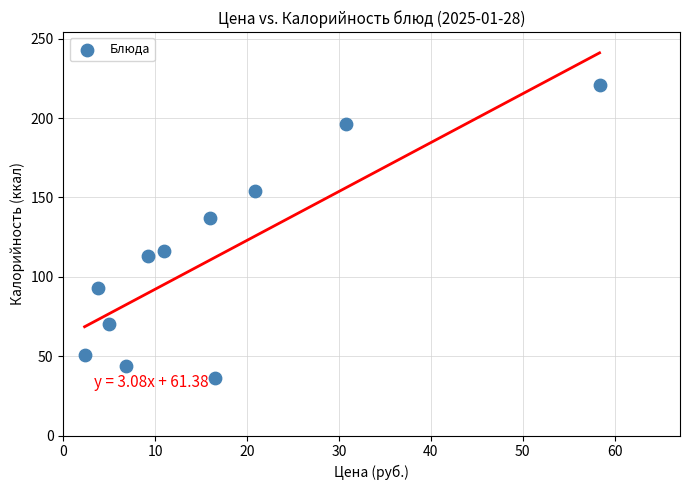

What Y value in the scatter plot is closest to 128?

136.8